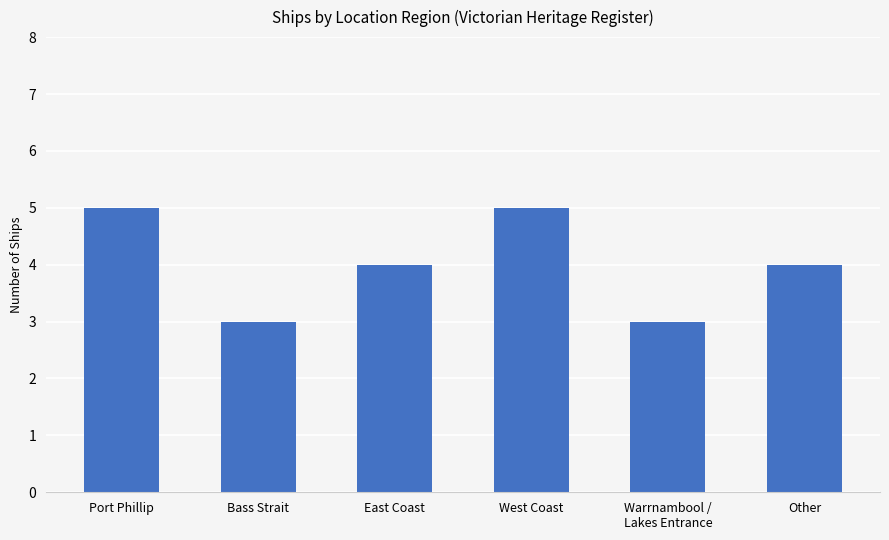

Read the value at West Coast.

5